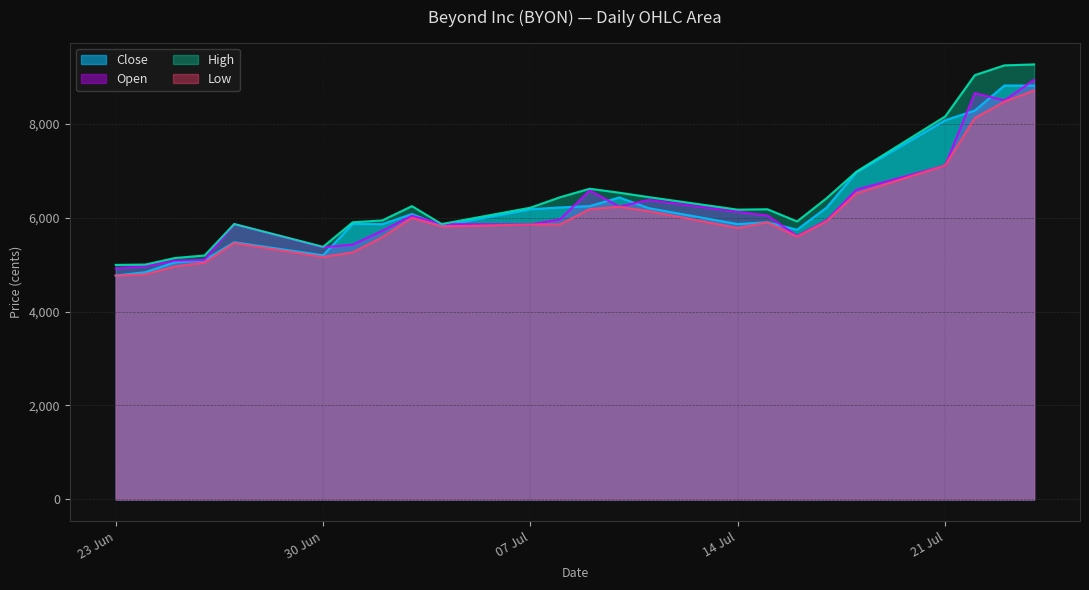

What is the label of the 7th point from the left?

01.07.2025